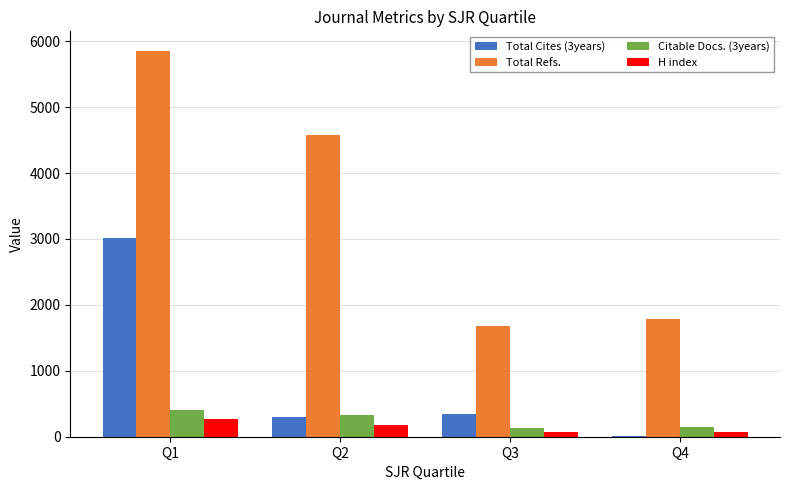

What is the highest value of the Total Cites (3years) series?

3008